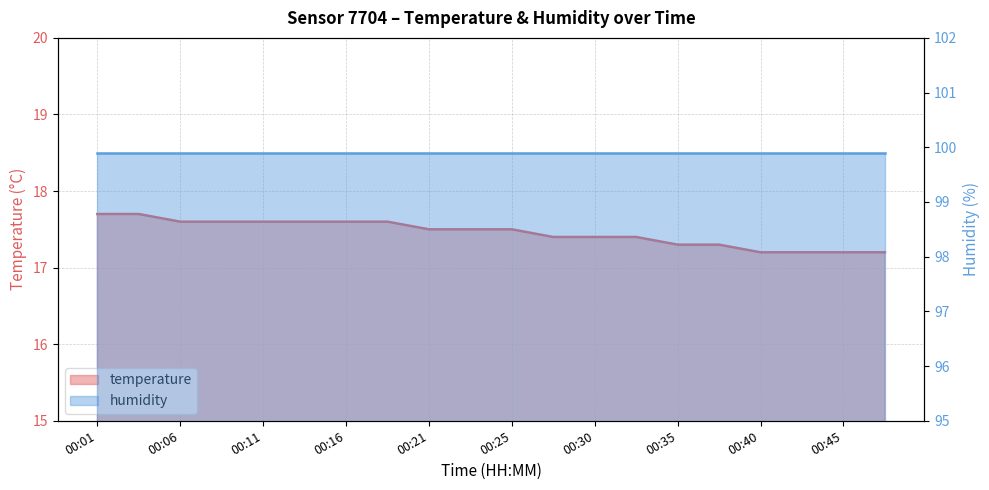

What is the sum of the values at 00:01 and 00:16?

35.3